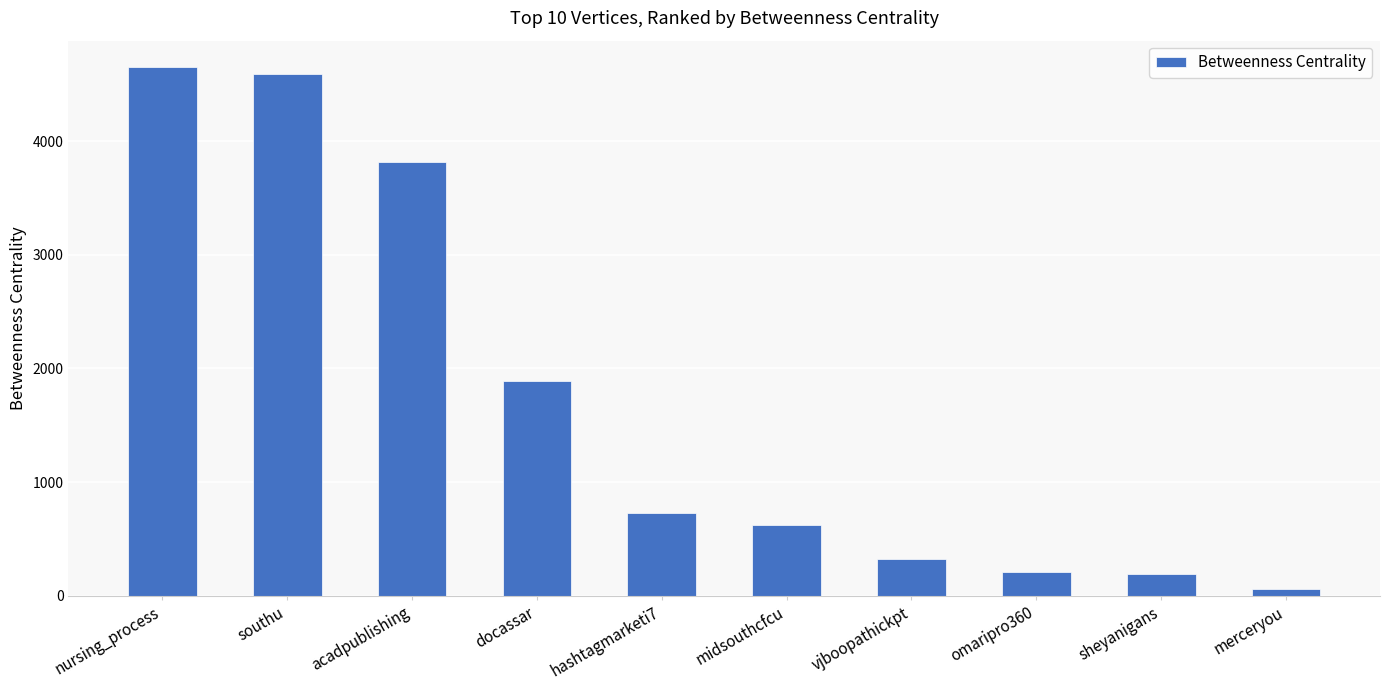

Which category has the highest value across all series?

nursing_process